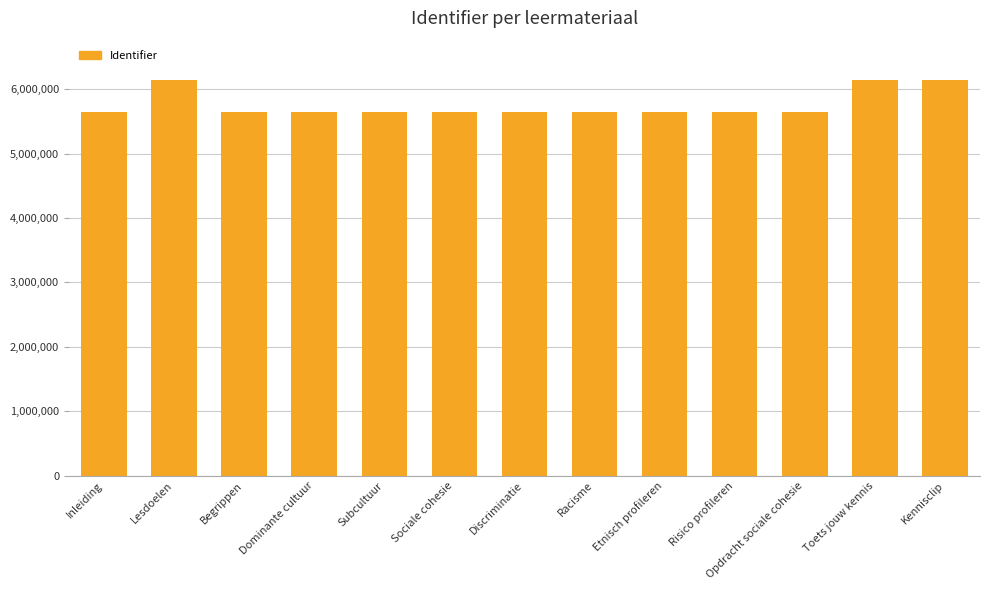

What is the label of the 13th bar from the left?

Kennisclip